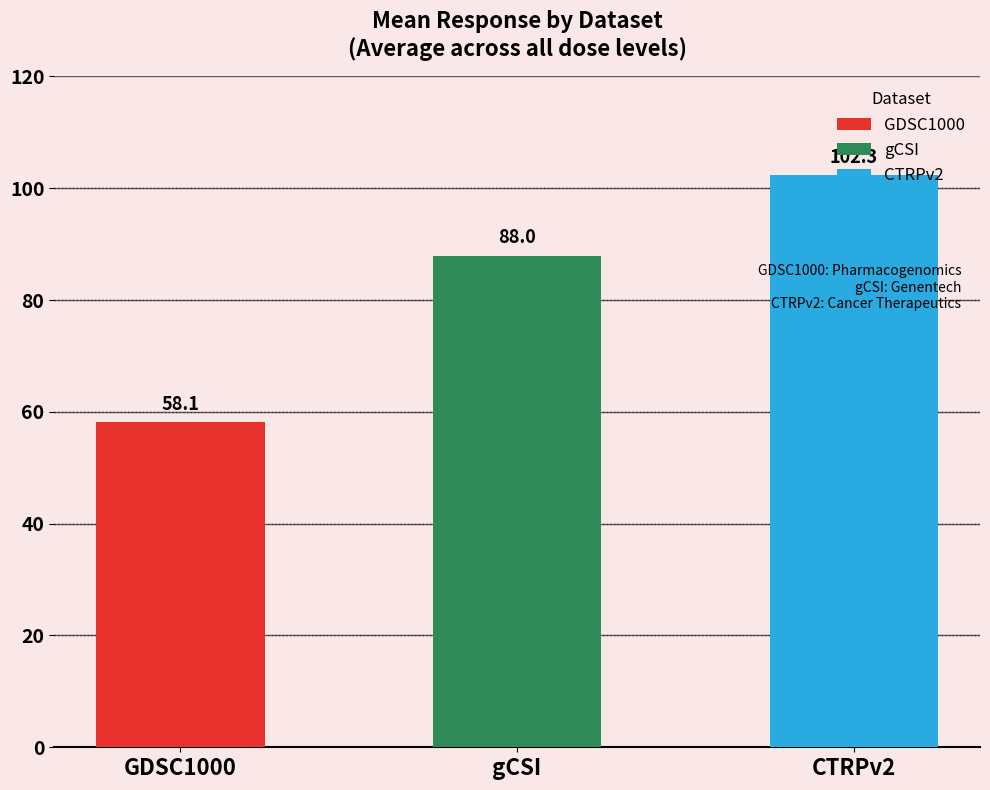

Which has a higher value, gCSI or 6?

gCSI